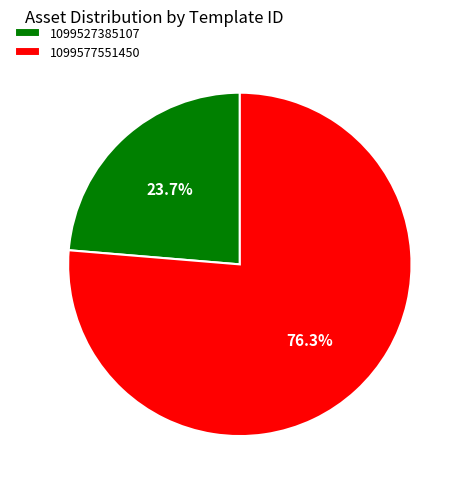

True or false: 1099577551450 accounts for 71% of the total.

False